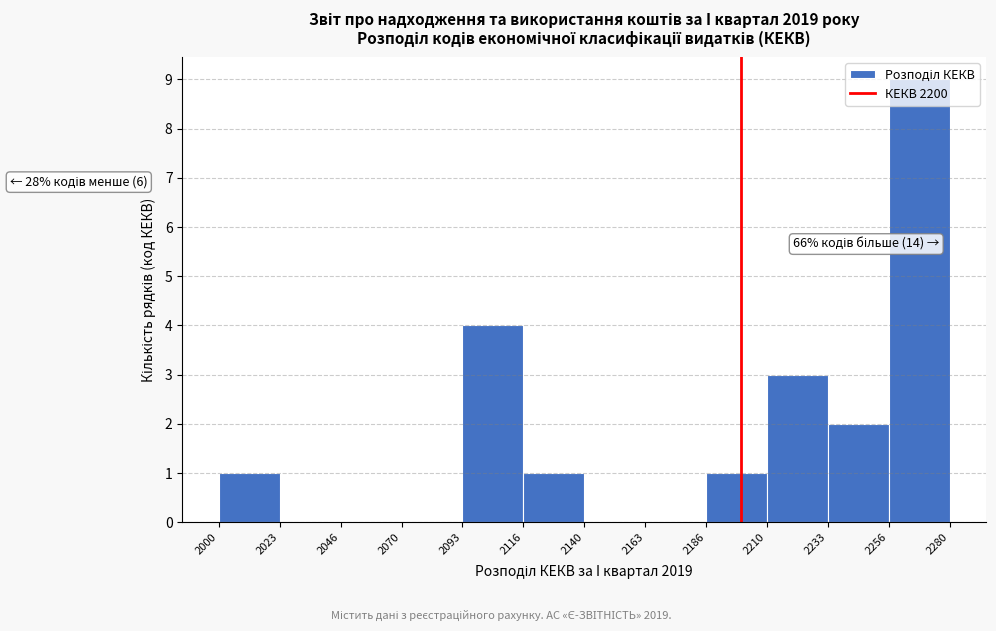

Which range on the x-axis has the tallest bar?

2256 to 2280